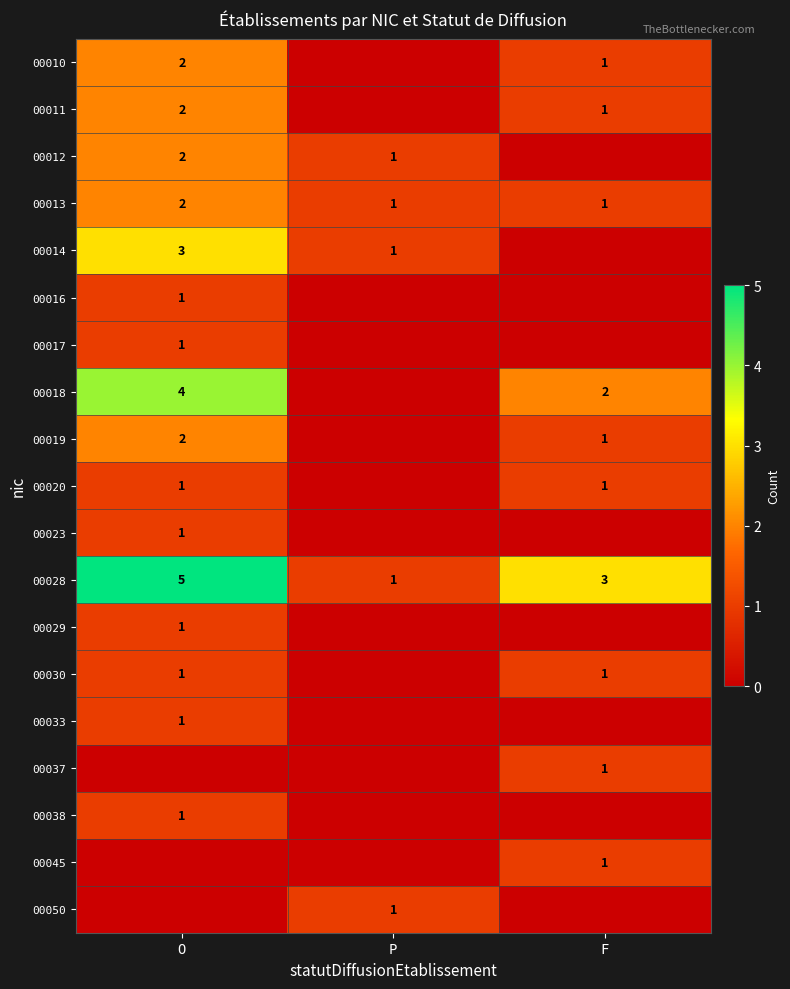

How many 00028 values are between 1 and 5?

3